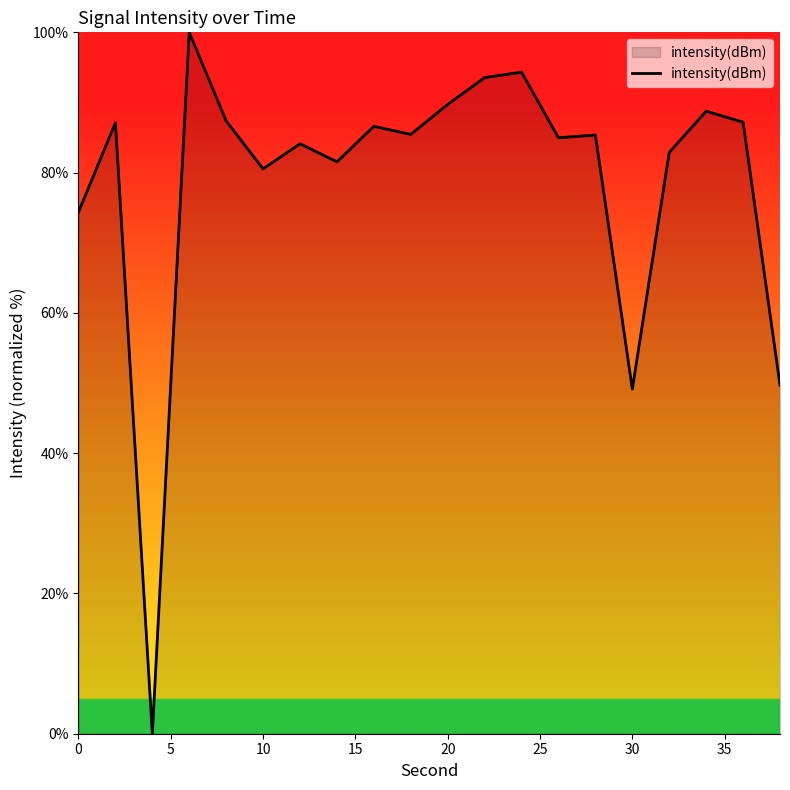

What is the greatest value displayed?

100.0